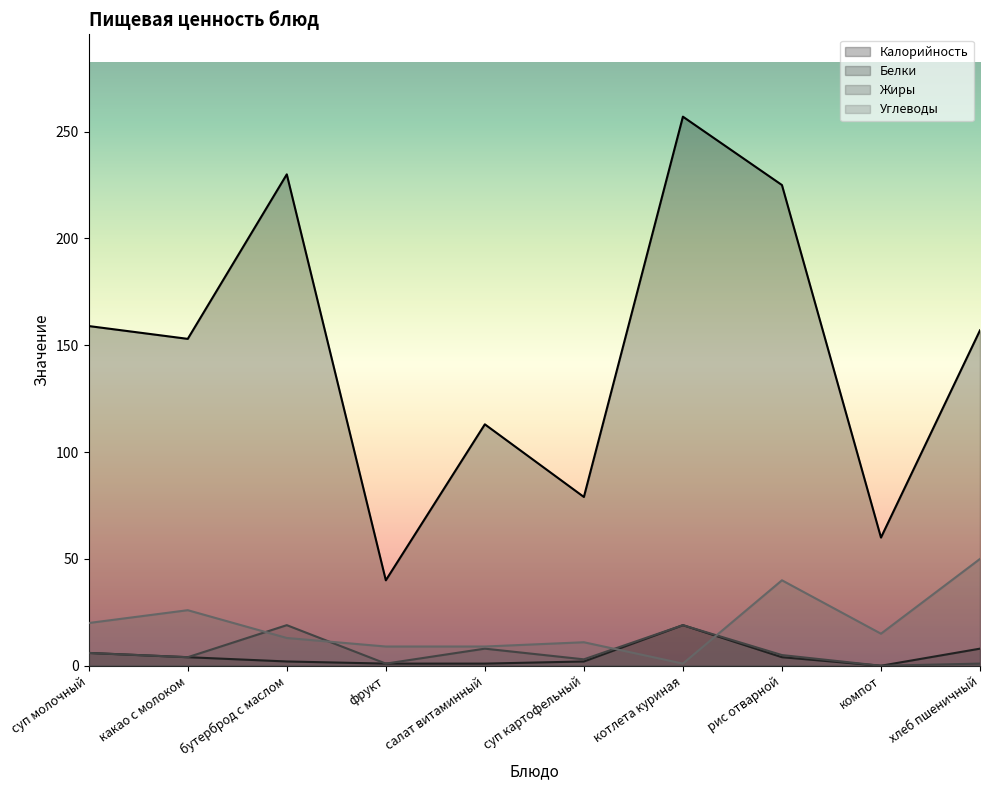

Which series has the largest range (max minus min)?

Калорийность